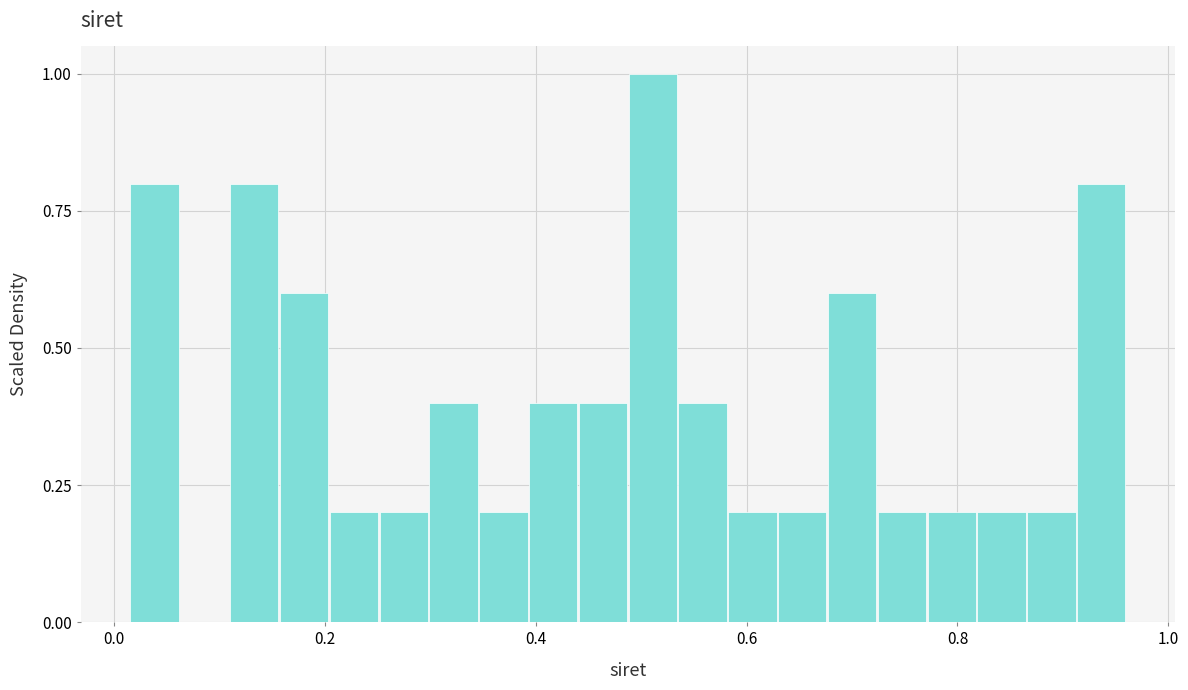

Around what value on the x-axis is the tallest bar? Give the approximate position of its centre, as read against the axis.

0.52